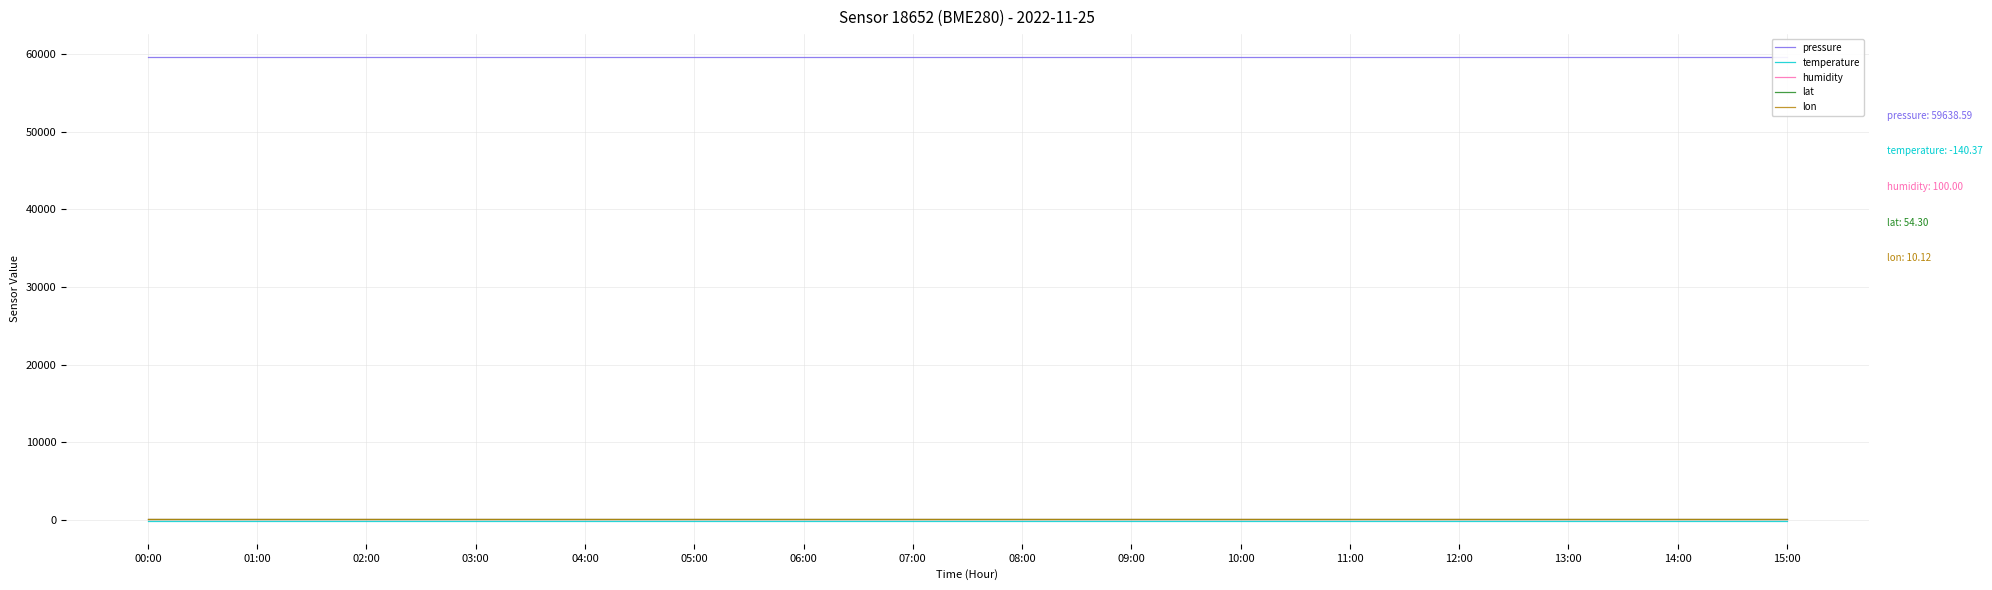

What is the label of the 7th point from the right?

09:00